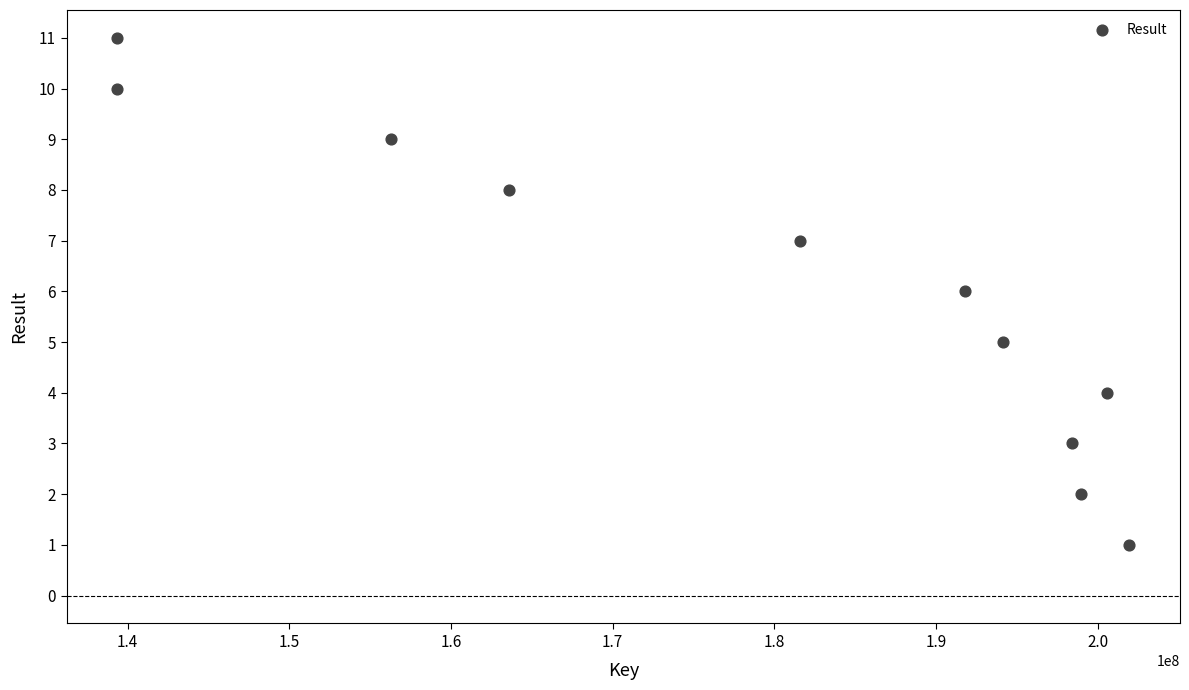

What is the average Y value?

6